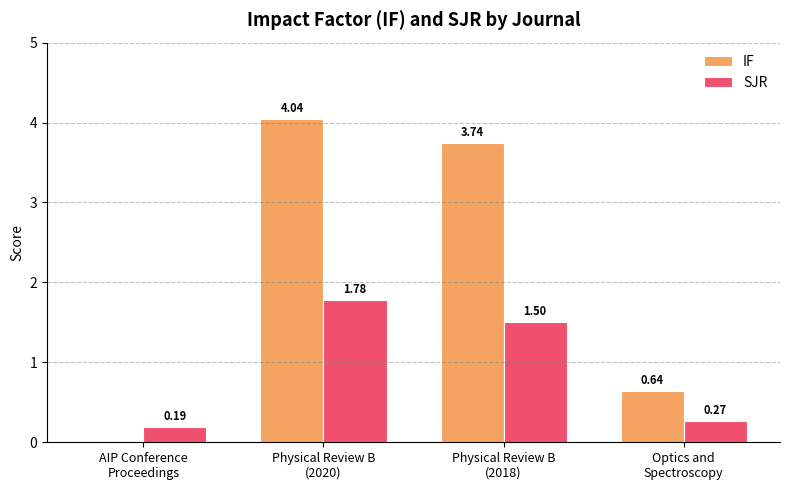

At which label does SJR first exceed 1?

Physical Review B
(2020)